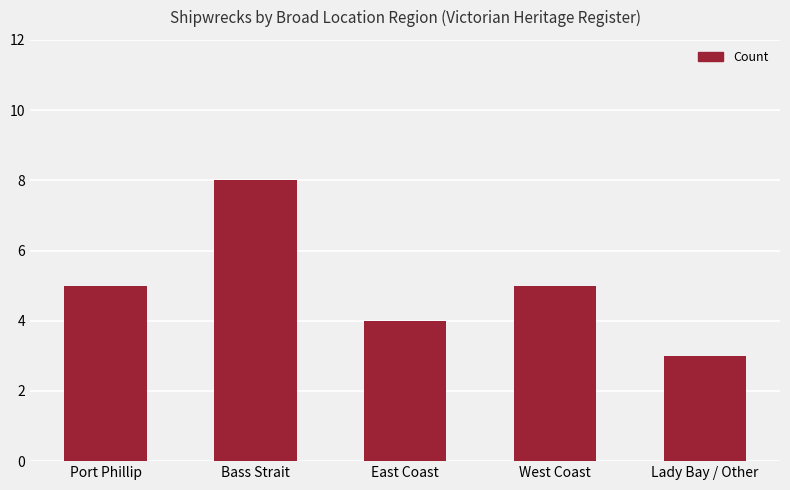

What is the change in value from East Coast to West Coast?

+1